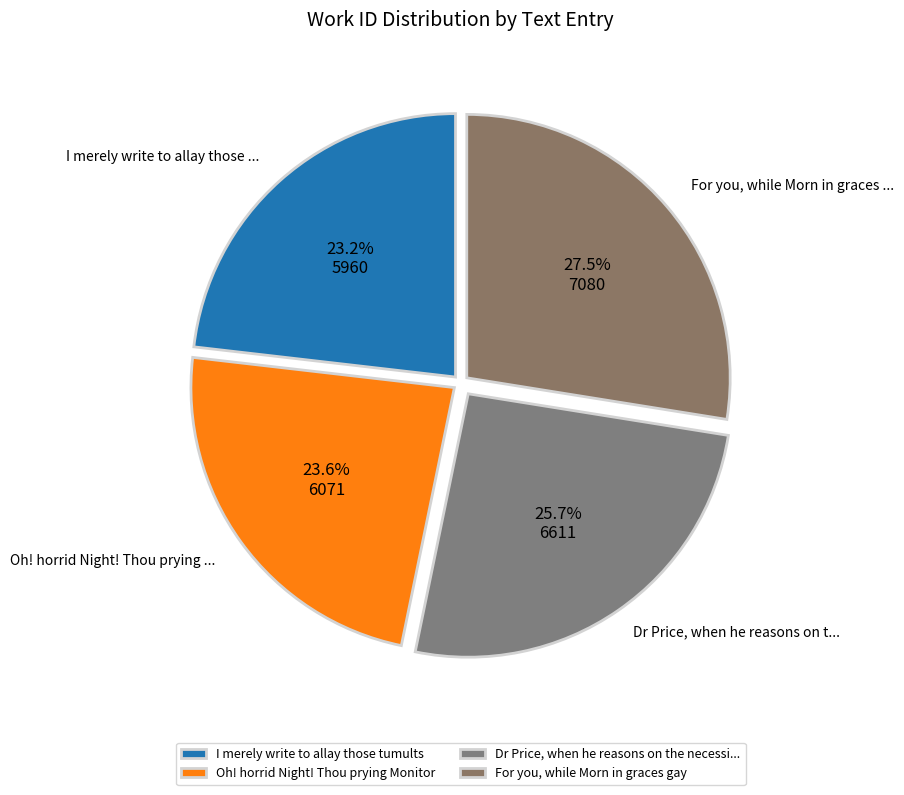

Count the number of slices in the pie.

4